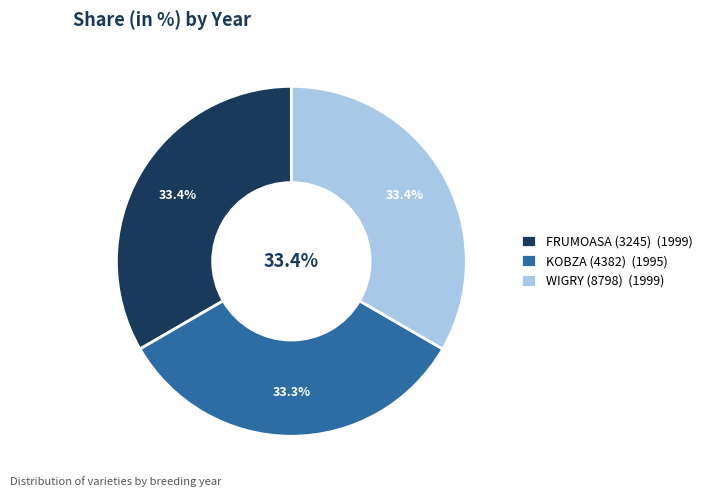

Does any single category account for the majority?

No